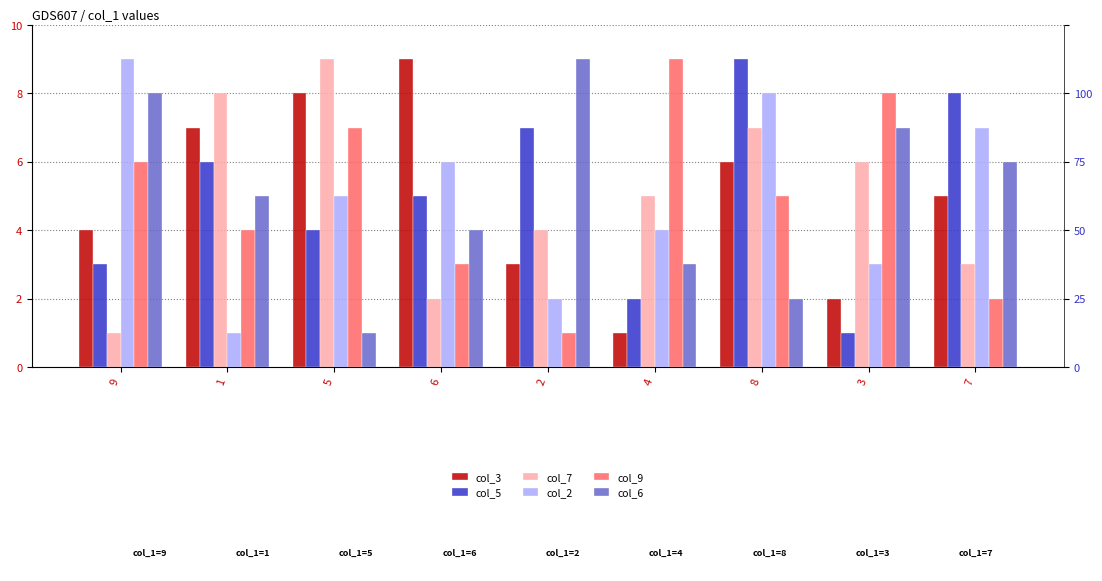

What is the label of the 4th bar from the right?

4